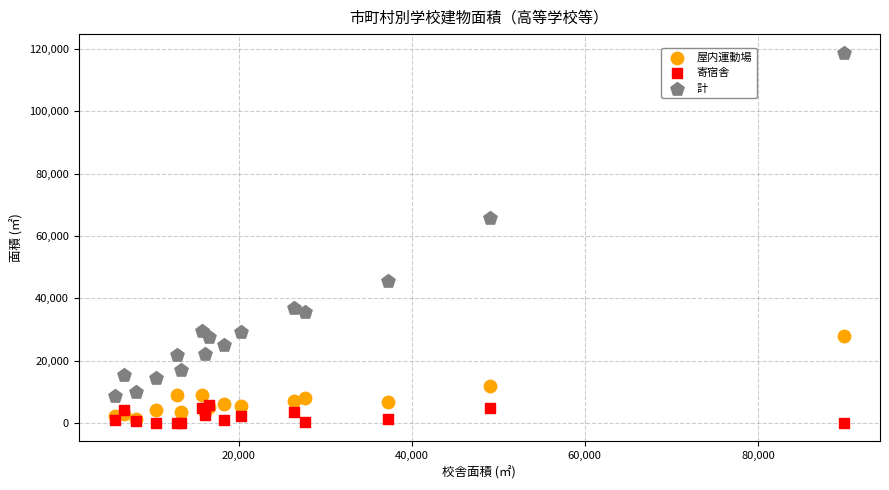

Across all series, what Y value is closest to 59436?

65787